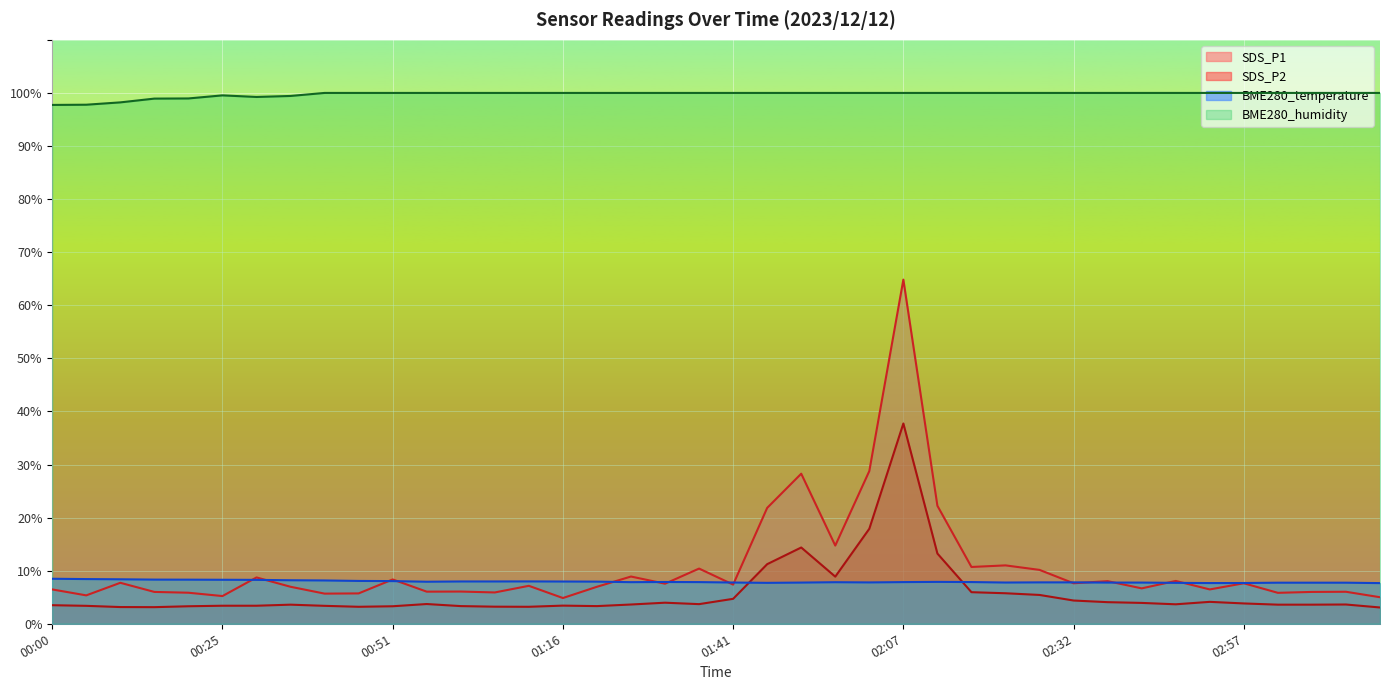

What is the difference between the maximum and minimum values in the BME280_temperature series?

0.8